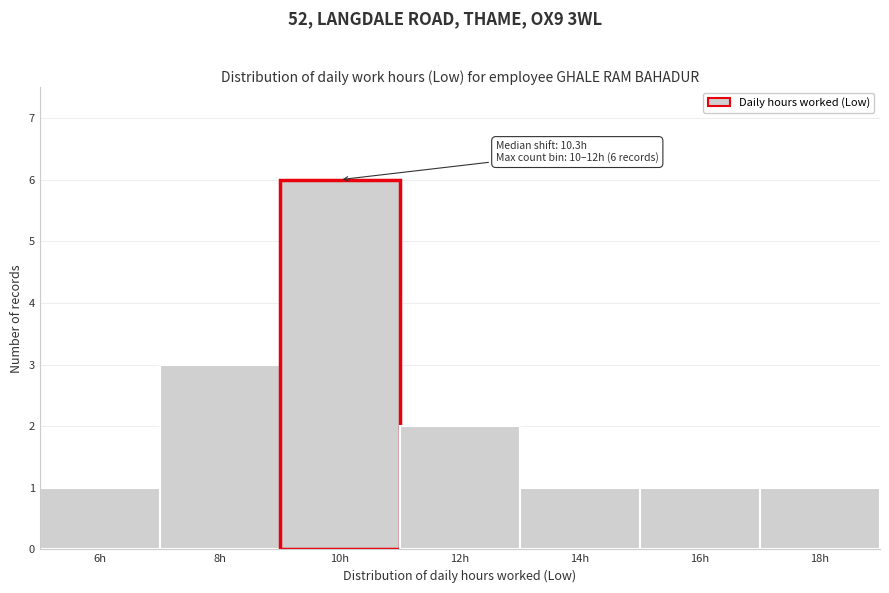

Reading left to right, what are all the values shown in this chart?

1	3	6	2	1	1	1